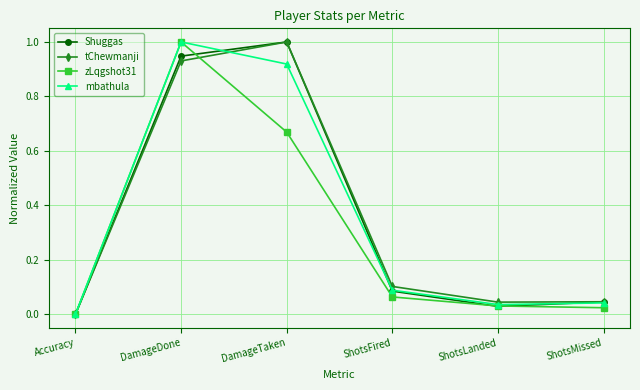

Is the value of mbathula at Accuracy greater than the value of zLqgshot31 at ShotsMissed?

No